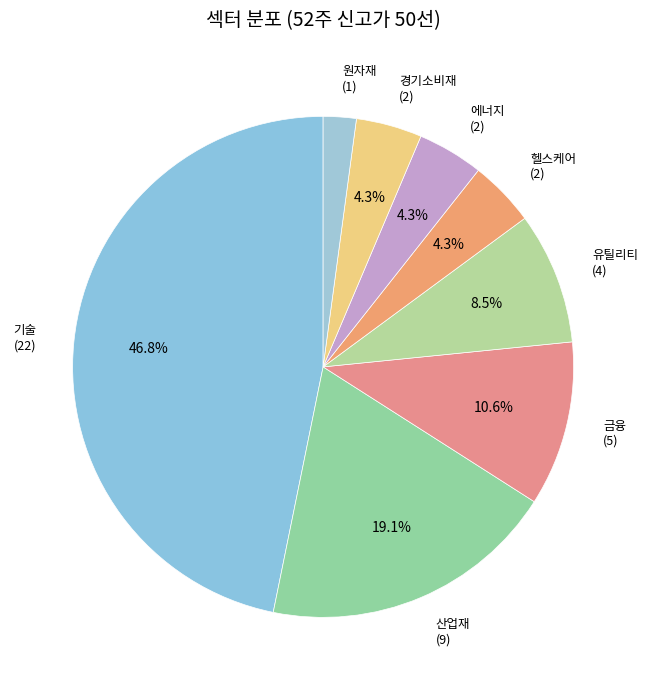

Which has a higher value, 원자재 or 유틸리티?

유틸리티